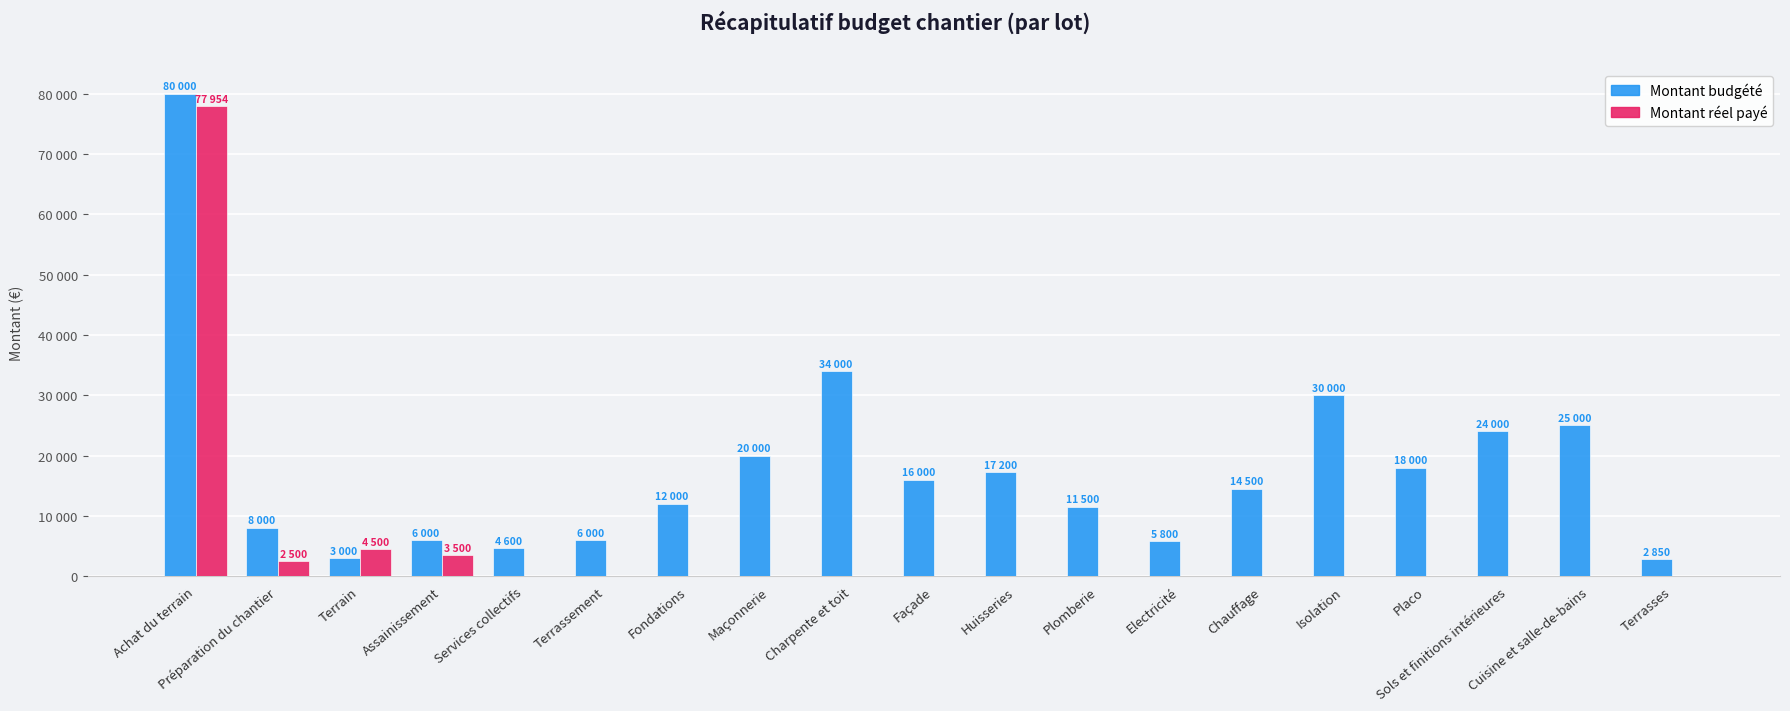

At which category is the sum across all series the highest?

Achat du terrain